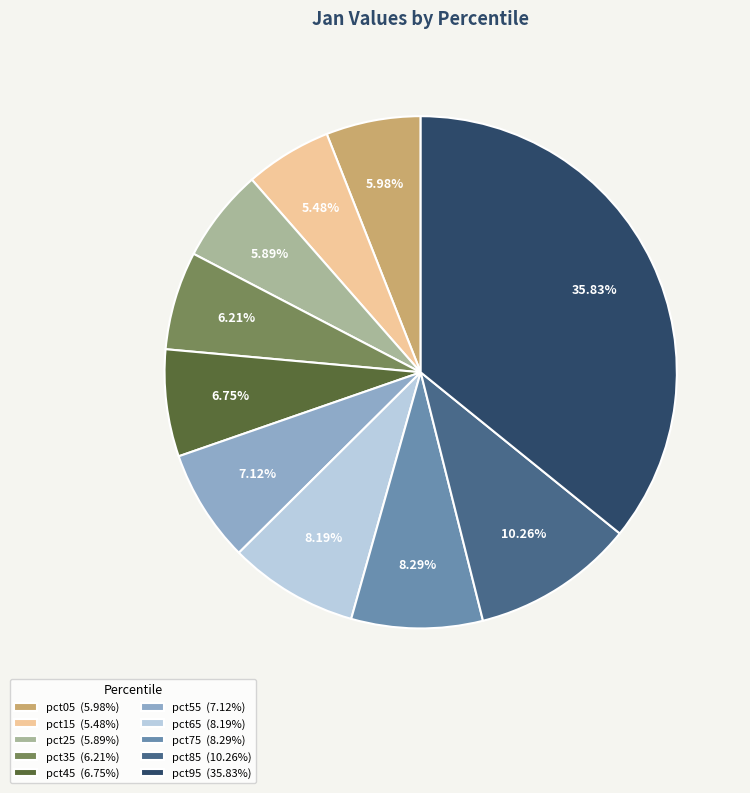

What percentage is NOT represented by pct35?

93.8%